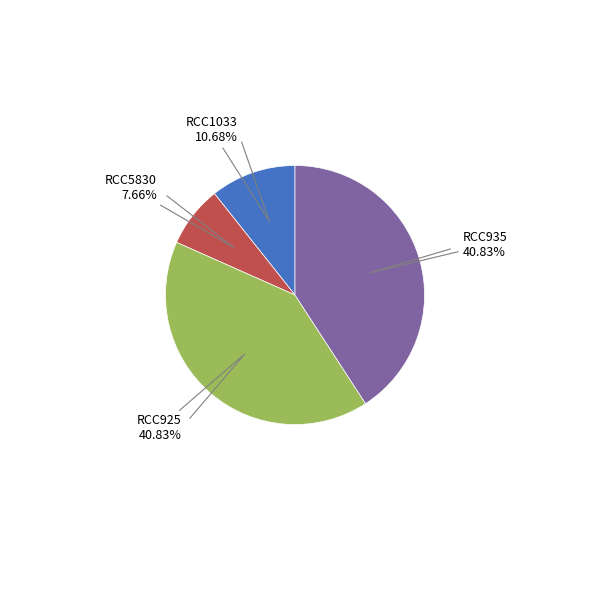

Is there any slice that represents more than half of the pie?

No